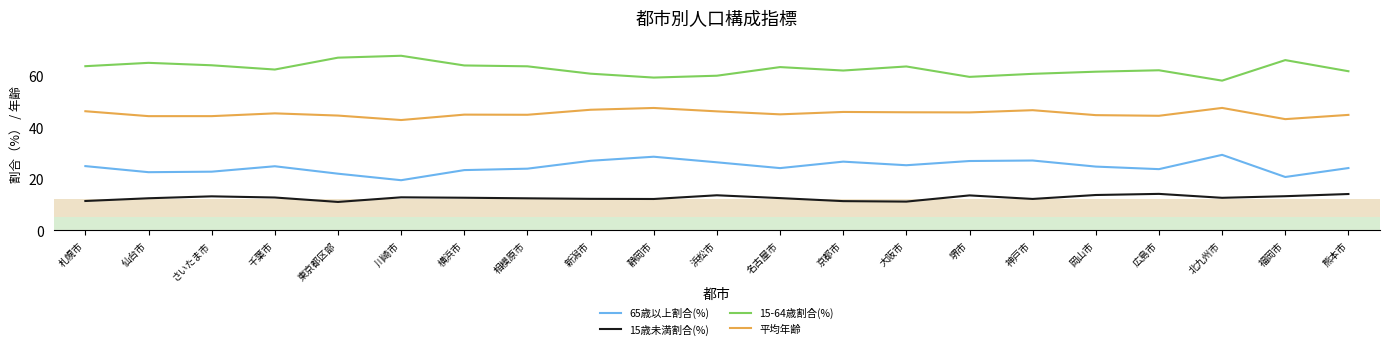

What is the minimum value shown in the chart?

11.0